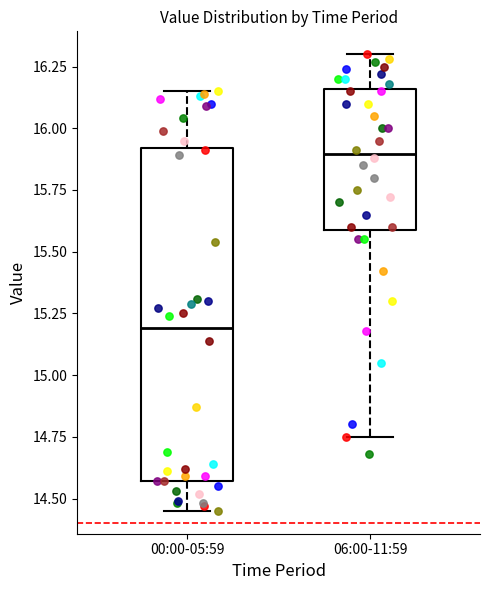

Which box's median line is the highest?

06:00-11:59